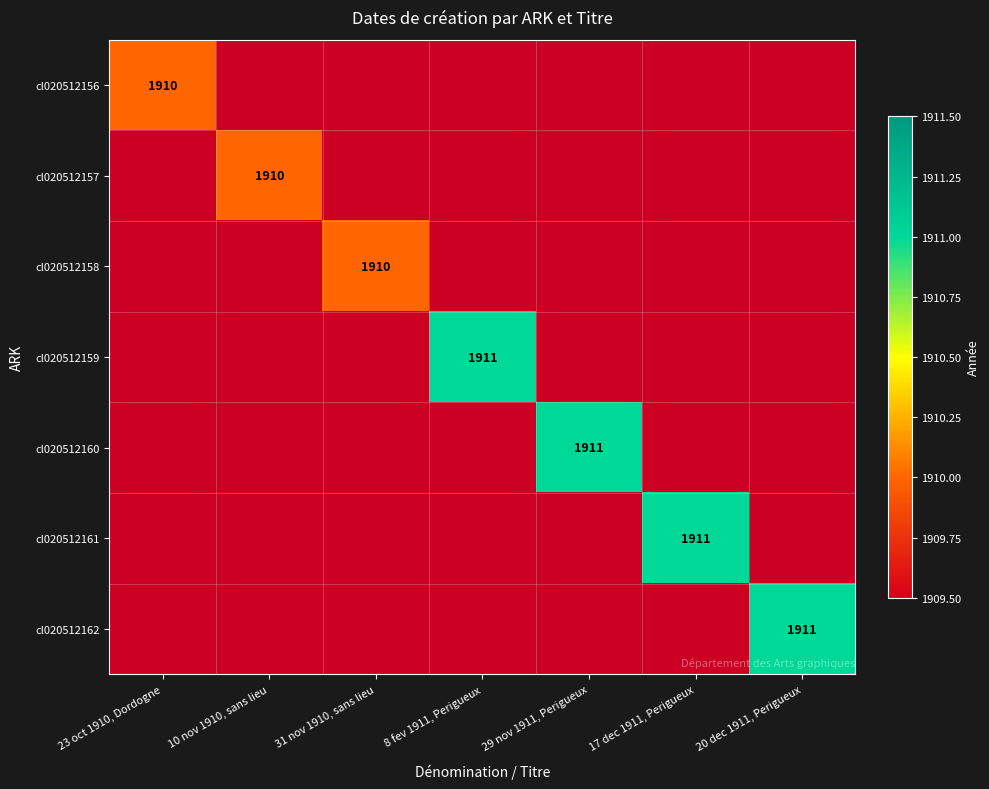

List the series in order of their overall mean, lowest first.

cl020512156, cl020512157, cl020512158, cl020512159, cl020512160, cl020512161, cl020512162